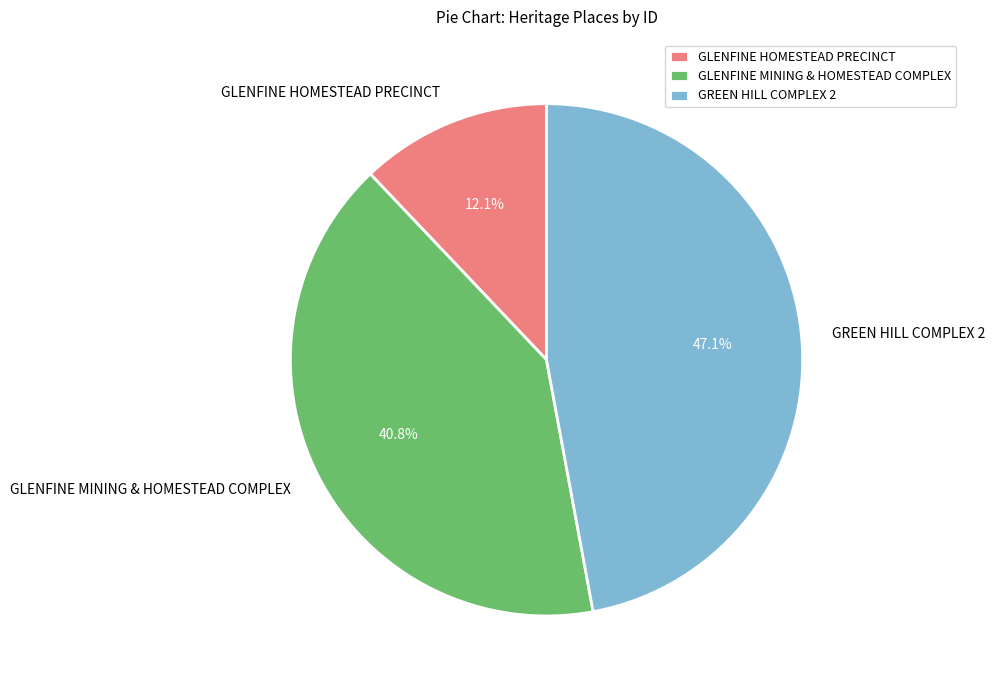

Which category has the biggest portion of the pie?

GREEN HILL COMPLEX 2